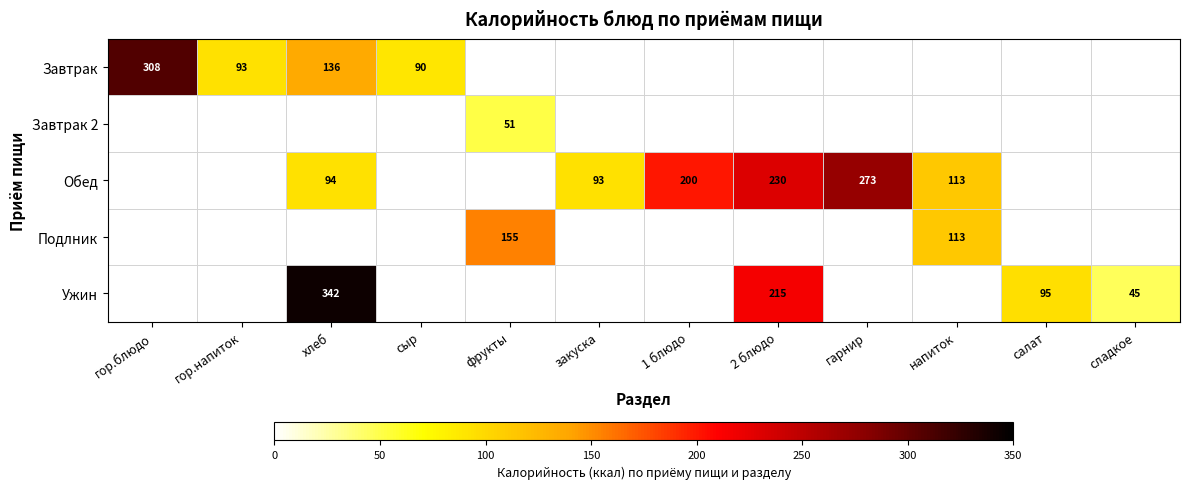

What is the smallest value displayed?

45.6